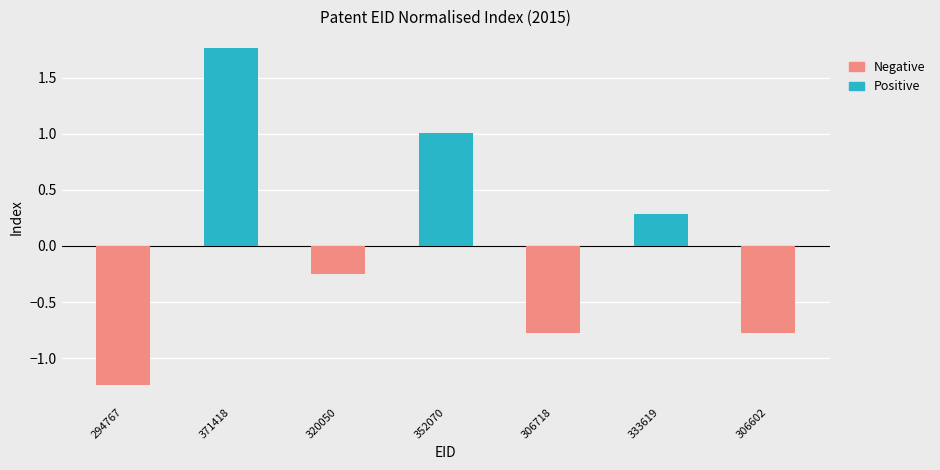

How many distinct data groups are displayed?

2